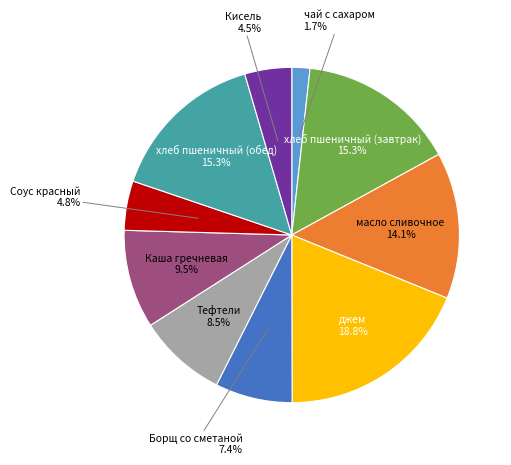

What percentage is the Борщ со сметаной slice, to the nearest percent?

7%